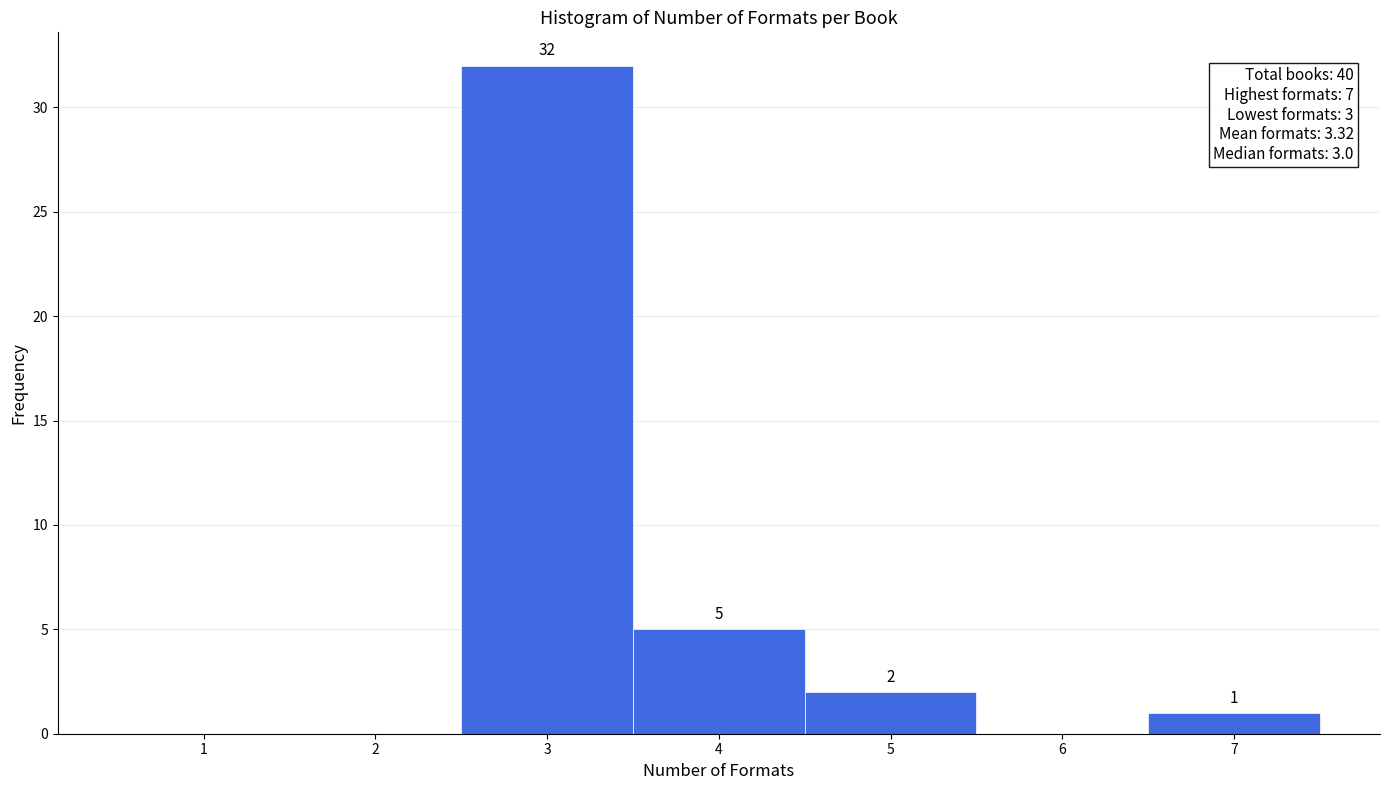

Reading right to left, what are all the values shown in this chart?

7=1	6=0	5=2	4=5	3=32	2=0	1=0